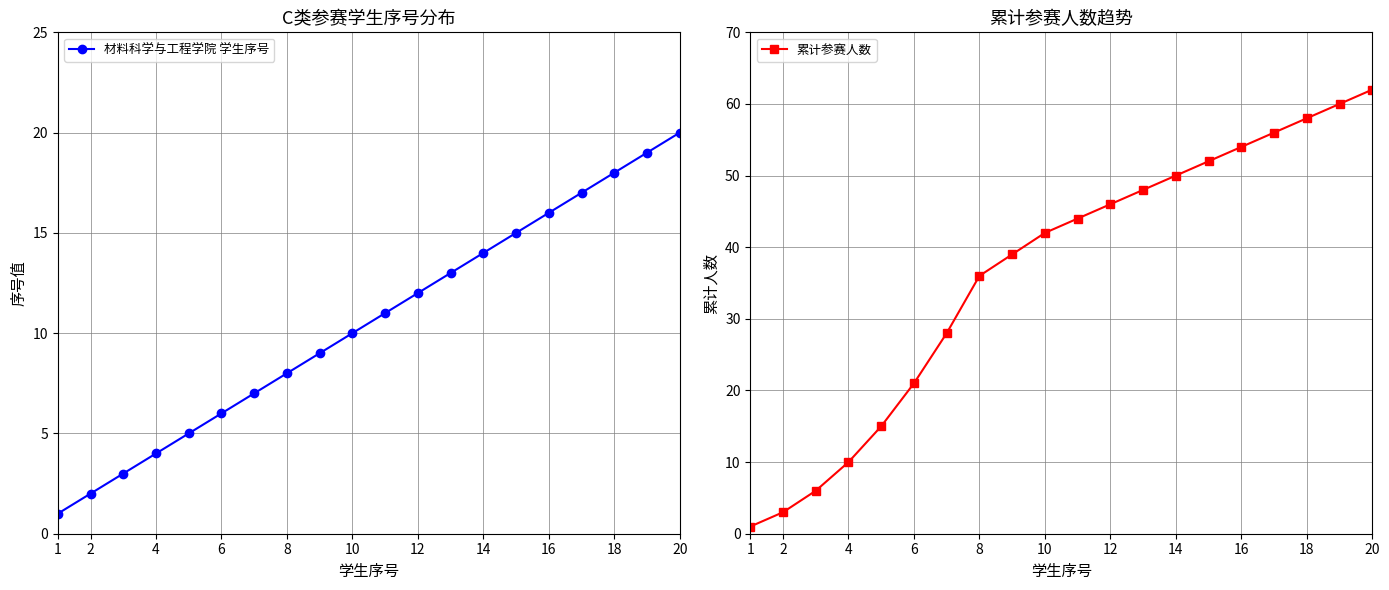

What is the maximum value for 材料科学与工程学院 学生序号?

20